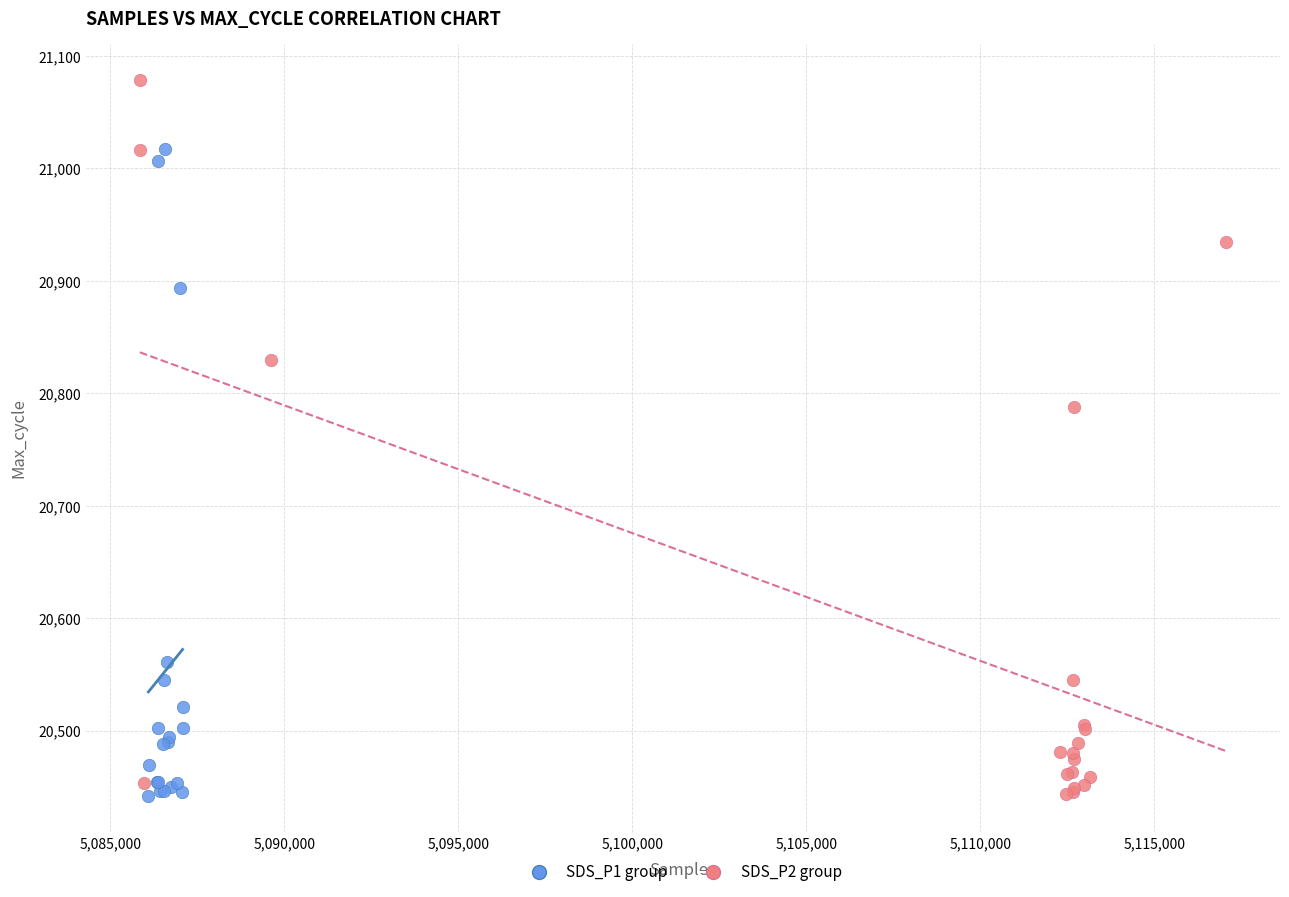

Which series has the widest spread of Y values?

SDS_P2 group